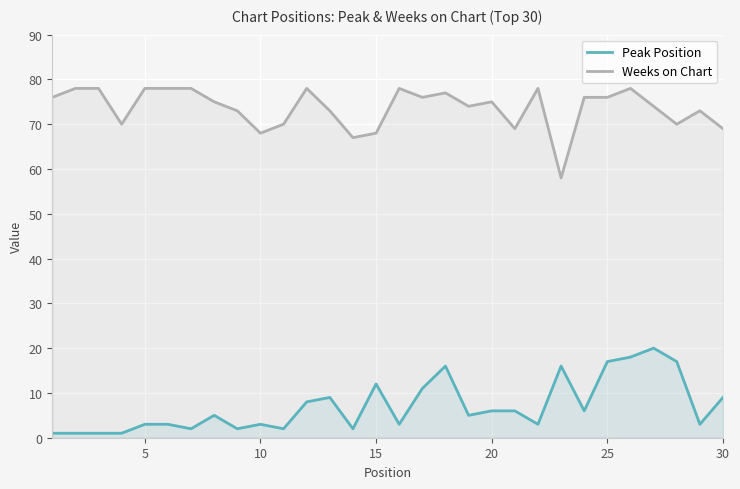

Rank the series by their average value, from highest to lowest.

Weeks on Chart, Peak Position